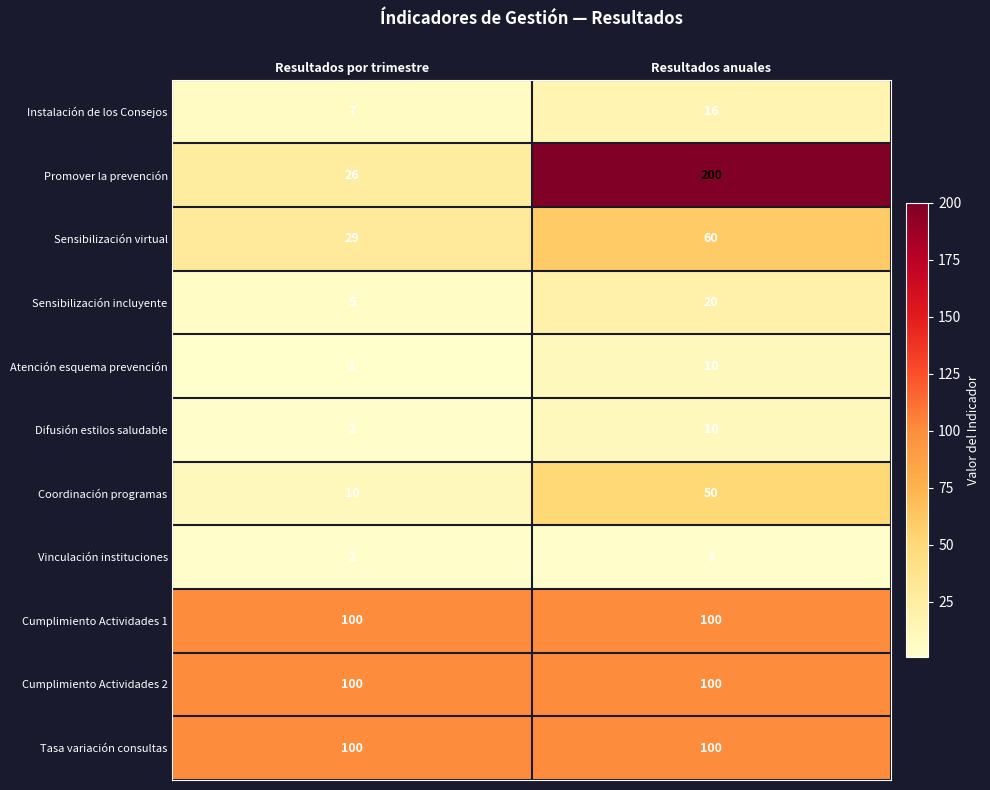

How many data points does each series have?

2